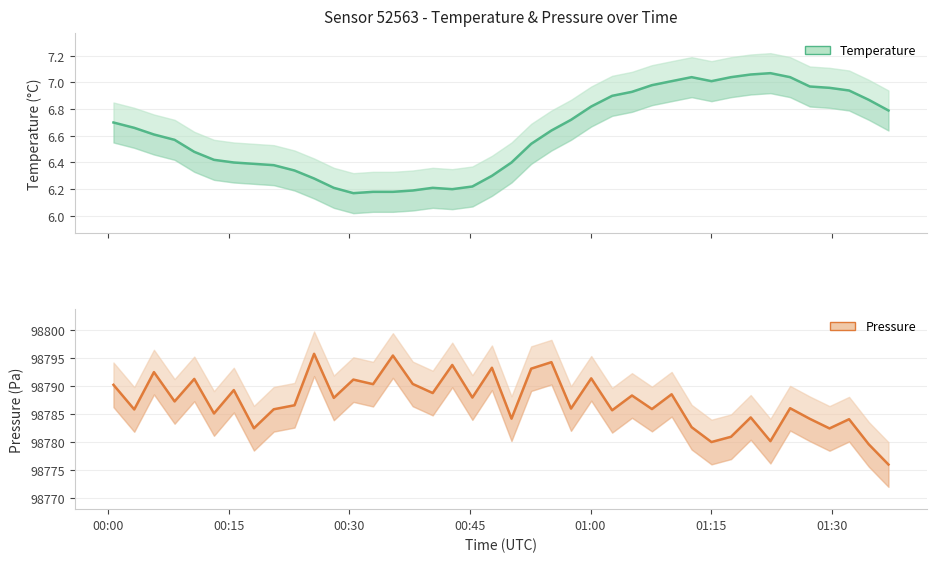

True or false: temperature has more than 2 points higher than both neighbors.

True